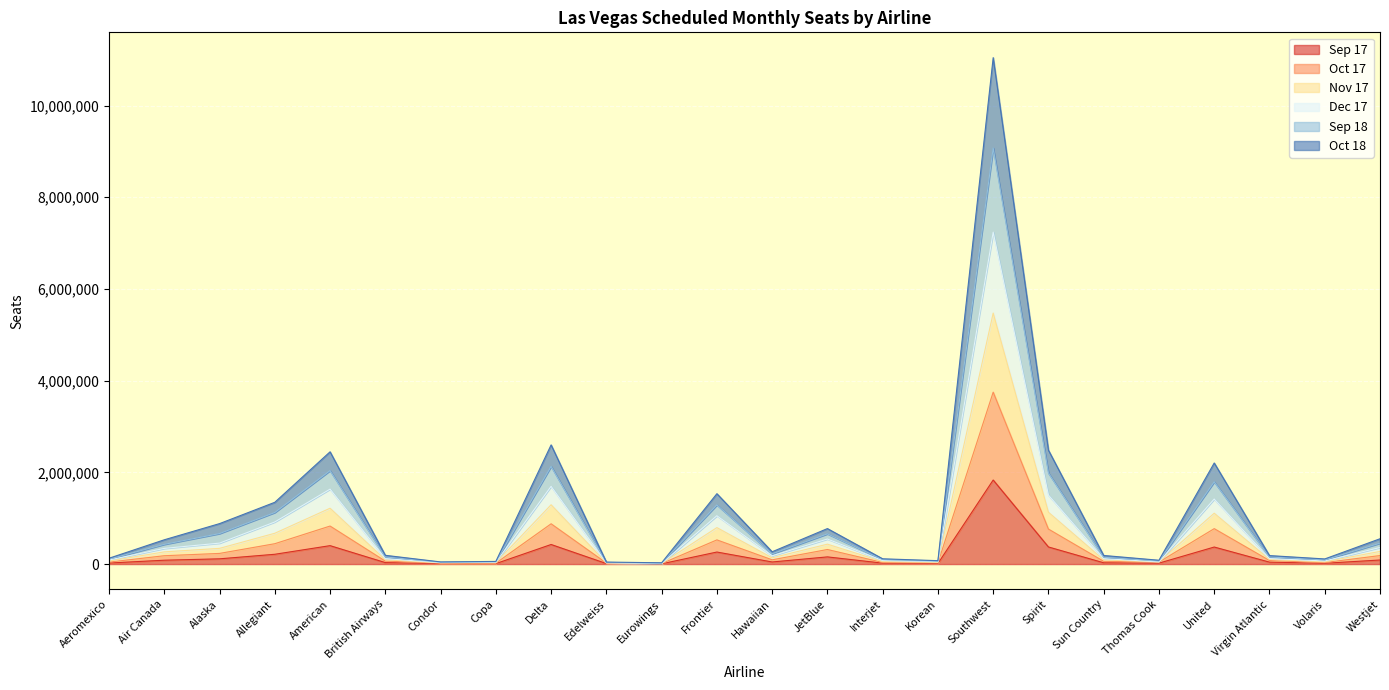

What is the total value across all series at Allegiant?

1347196